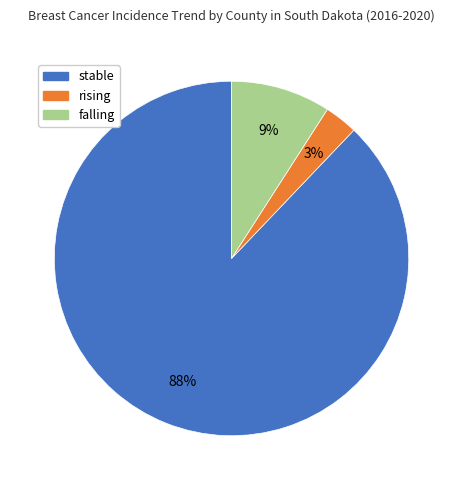

To the nearest percent, what is the difference between the rising and falling slice percentages?

6%